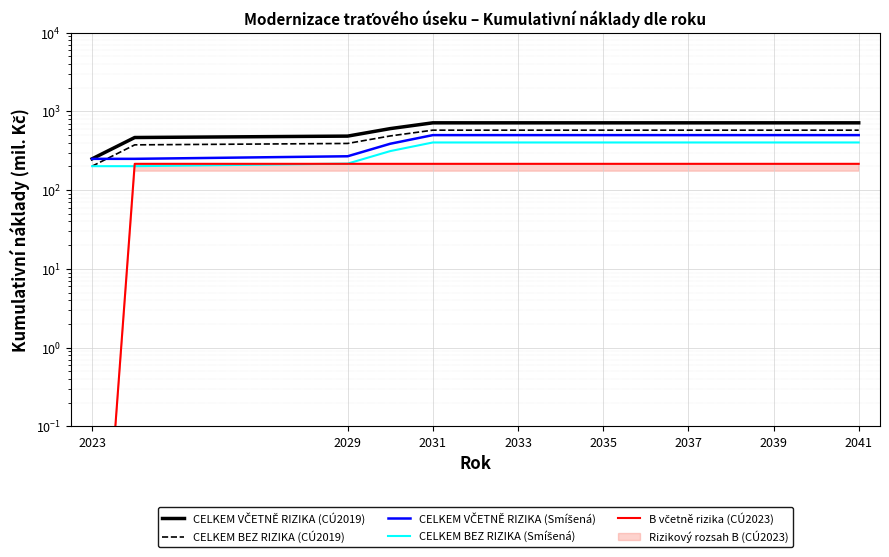

True or false: B včetně rizika (CÚ2023) and CELKEM VČETNĚ RIZIKA (CÚ2019) cross at least once.

False